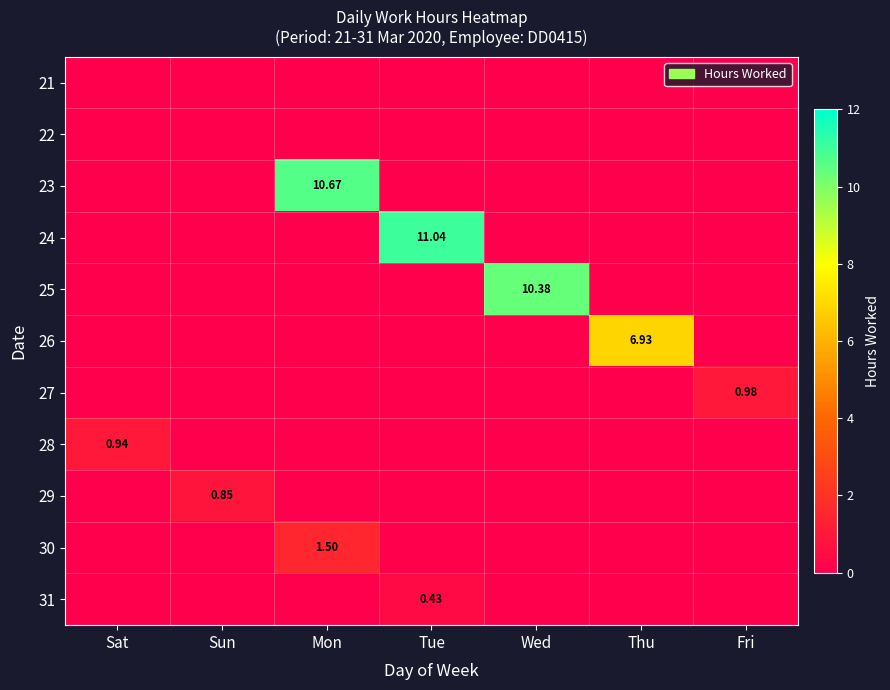

True or false: 26 has a value of -3.1 at Fri.

False